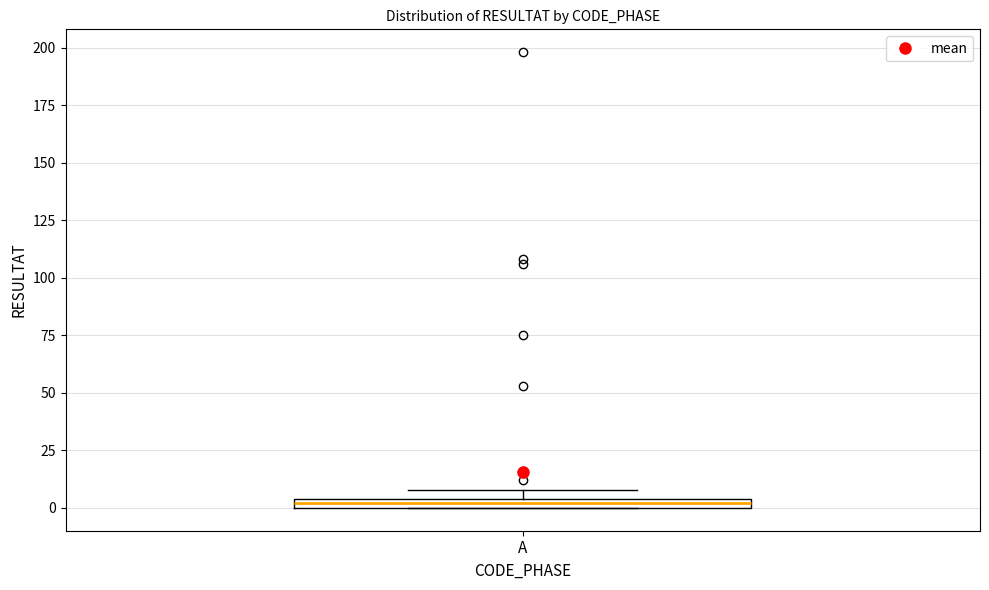

Where is the lower edge of the box for A on the y-axis? The values are not printed on the chart, so give them approximately, as read against the axis.

0